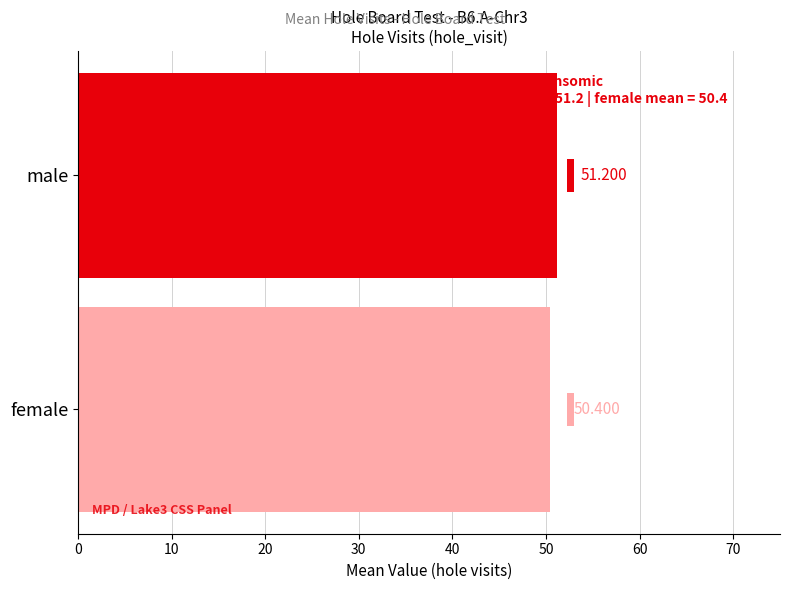

How many data points does each series have?

1